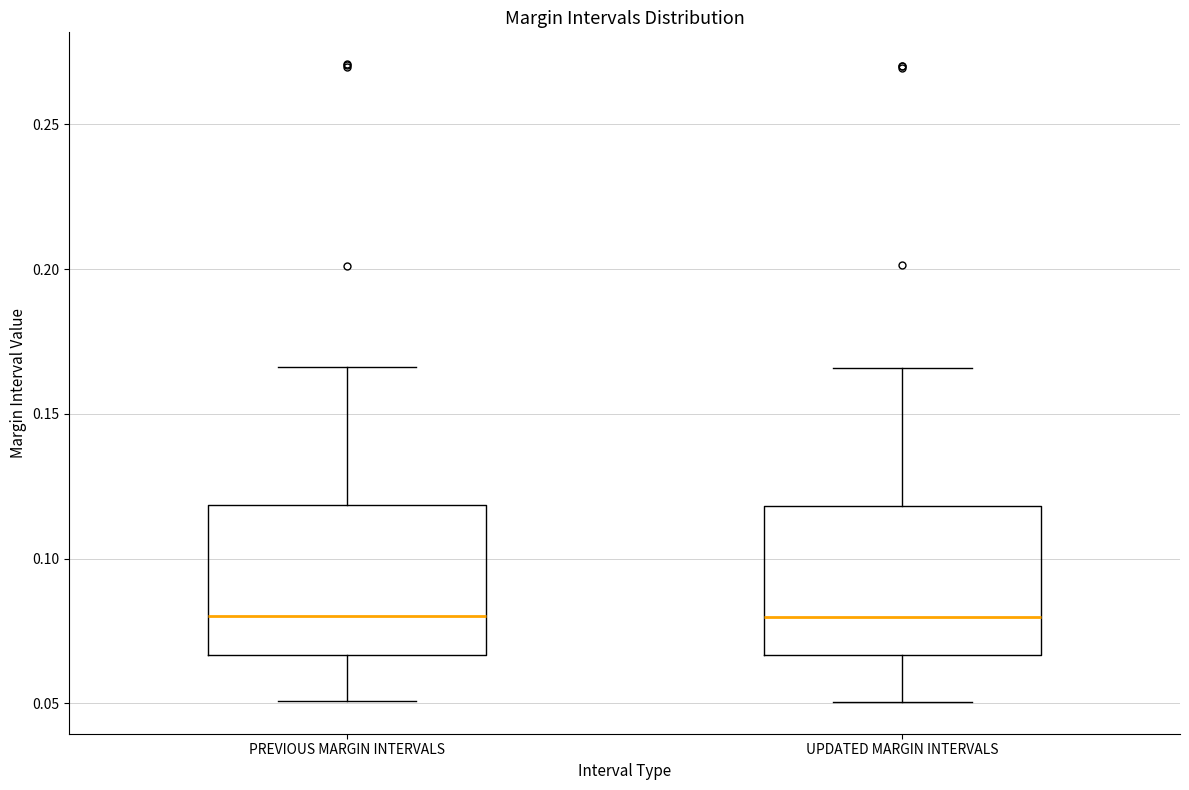

Reading left to right, read every box against the y-axis: the position of its median line, the range the box covers, and the ends of its whiskers. The values are not printed on the chart, so give them approximately, as read against the axis.

PREVIOUS MARGIN INTERVALS: median 0.080, box 0.065 to 0.120, whiskers 0.050 to 0.165
UPDATED MARGIN INTERVALS: median 0.080, box 0.065 to 0.120, whiskers 0.050 to 0.165